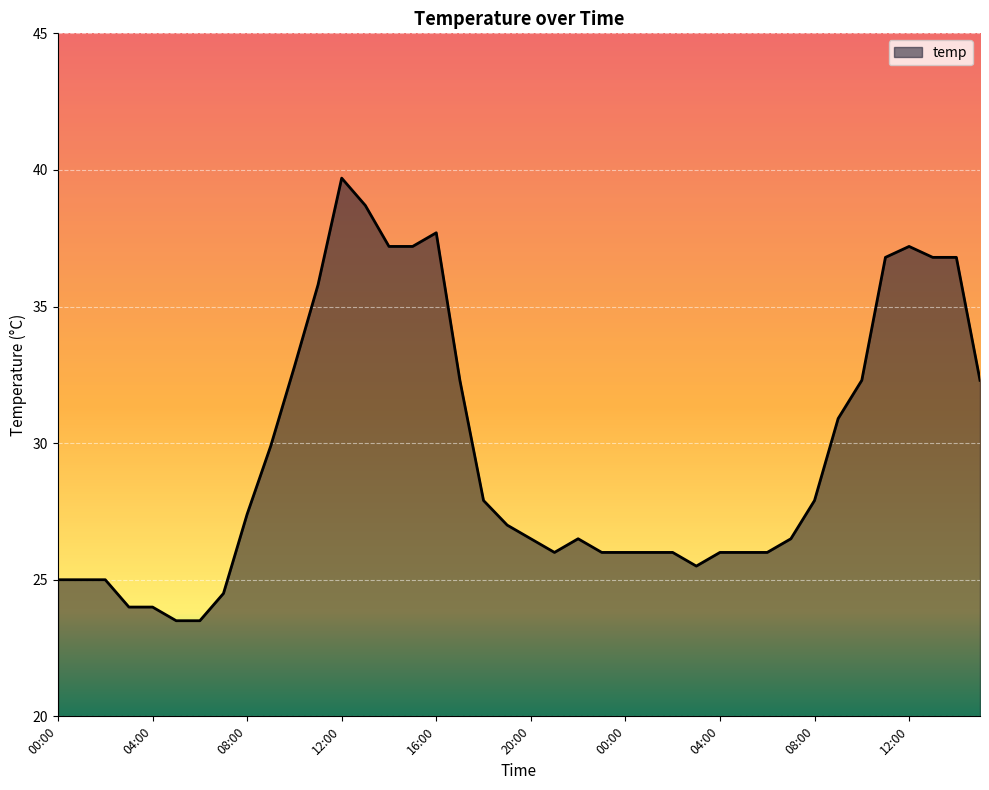

What is the minimum value shown in the chart?

23.5